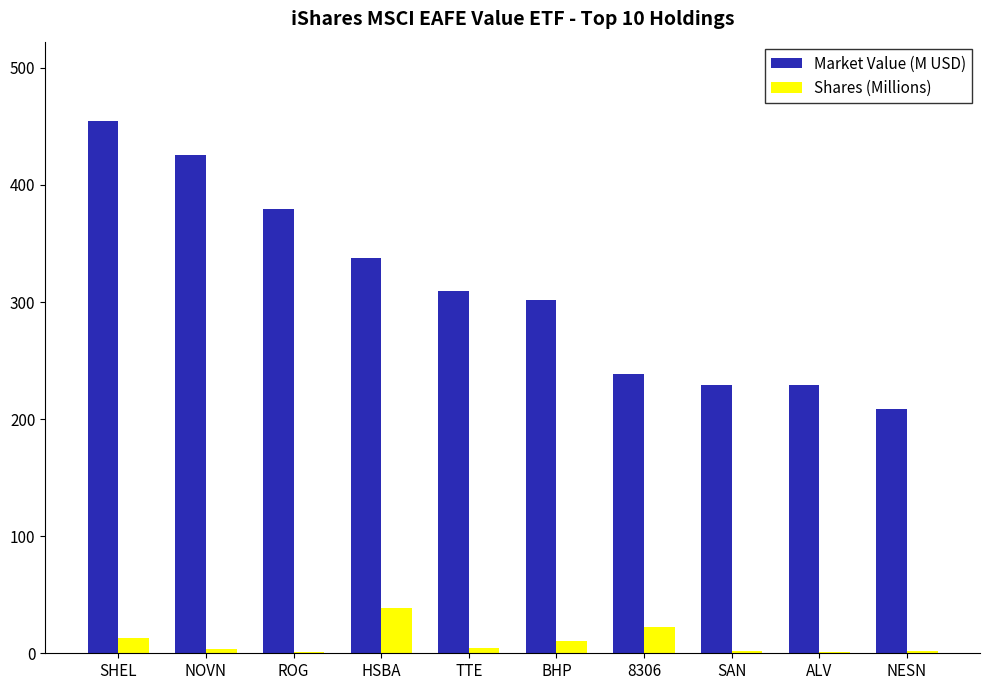

At which label is Market Value (M USD) closest to 331?

HSBA